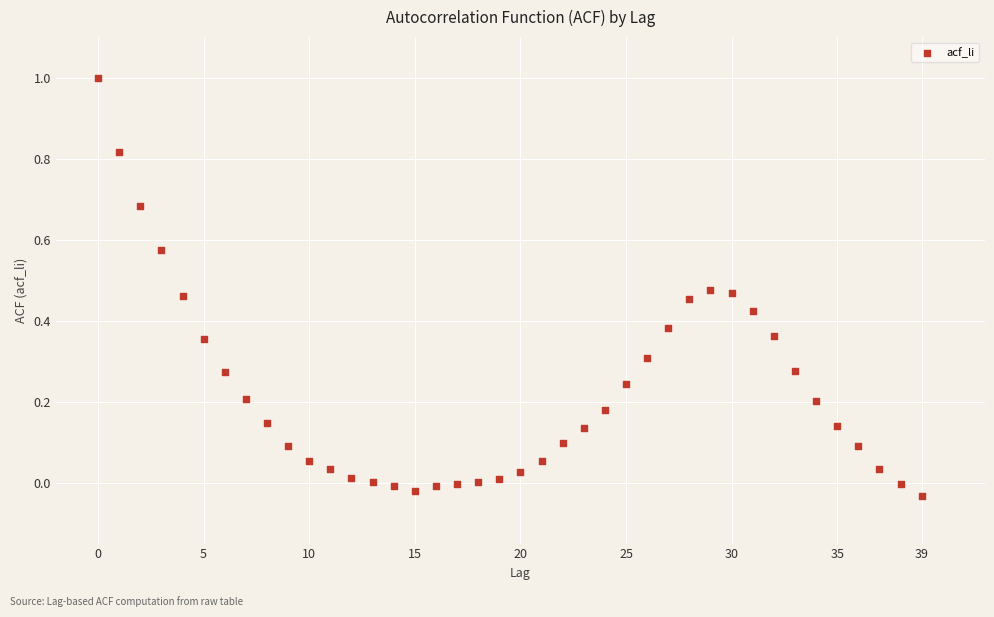

What is the range of Y values (max minus min)?

1.0